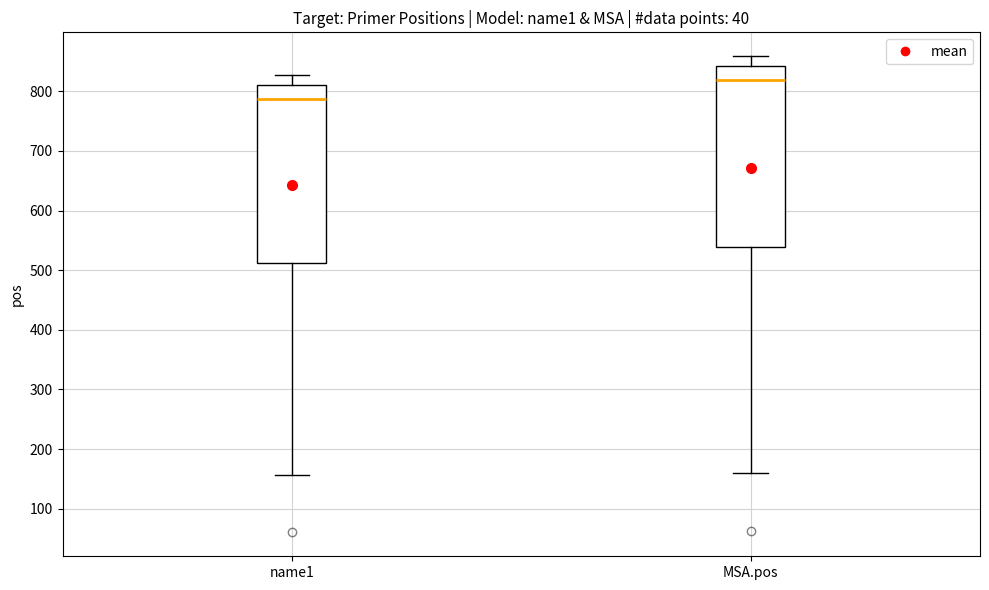

Reading left to right, transcribe this box plot: for each box, give where its median line is, the range the box spans, and where its two whiskers end, as read against the y-axis. The values are not printed on the chart, so give them approximately, as read against the axis.

name1: median 790, box 510 to 810, whiskers 160 to 830
MSA.pos: median 820, box 540 to 840, whiskers 160 to 860